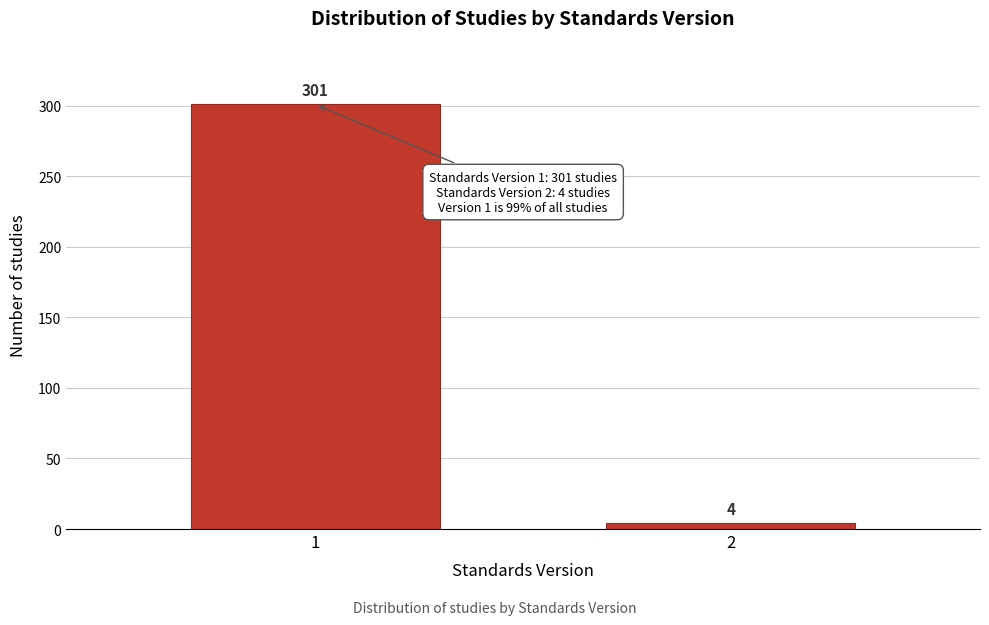

Reading right to left, transcribe all the data shown in this chart.

4	301